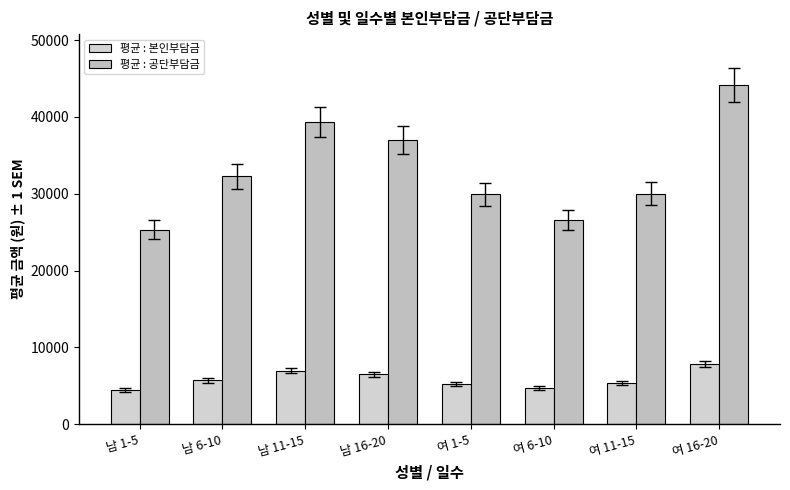

How many bars are there in each group?

2